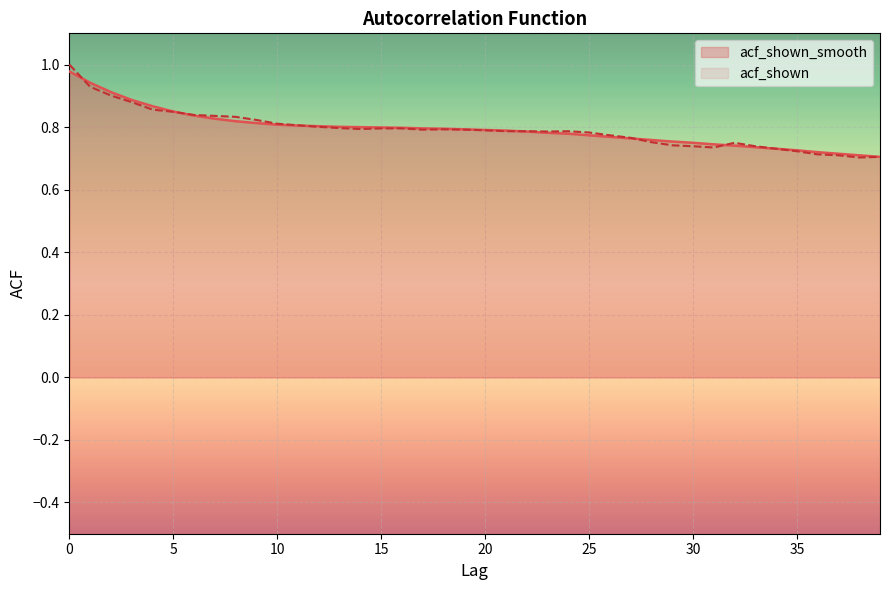

What is the difference between the maximum and second lowest values in the acf_shown_smooth series?

0.3